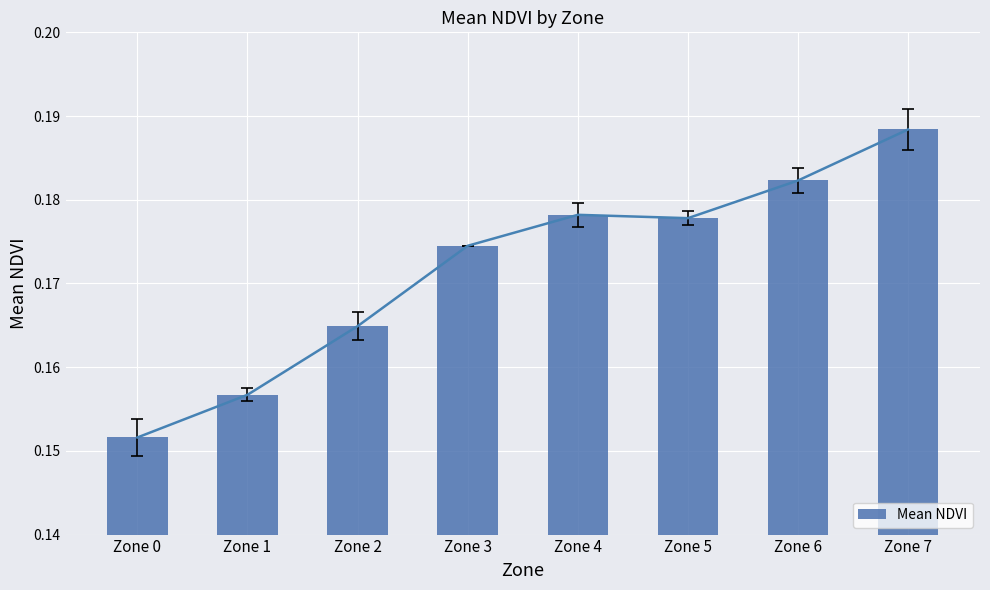

What is the approximate value at Zone 6?

0.2